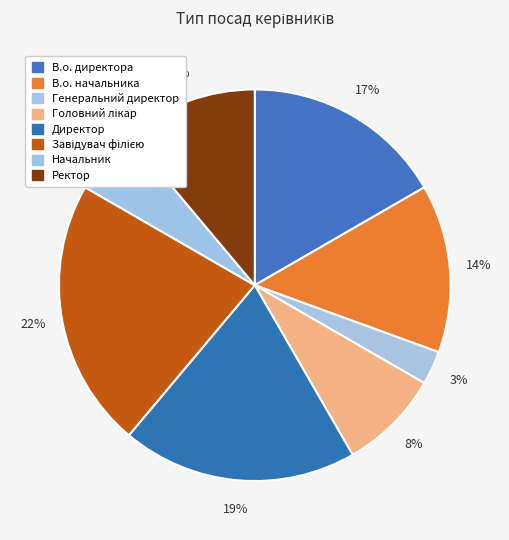

Is it true that В.о. директора is 17% of the pie?

True